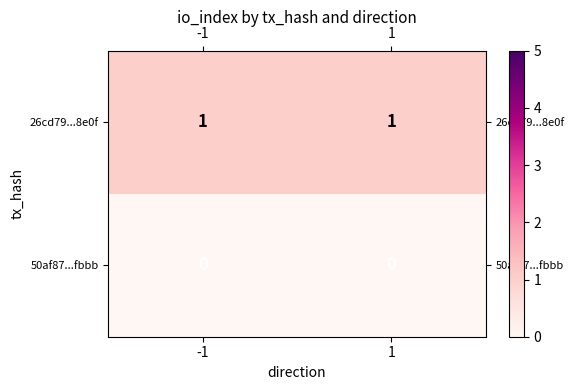

Reading left to right, transcribe all the data shown in this chart.

26cd79...8e0f: 1	1
50af87...fbbb: 0	0